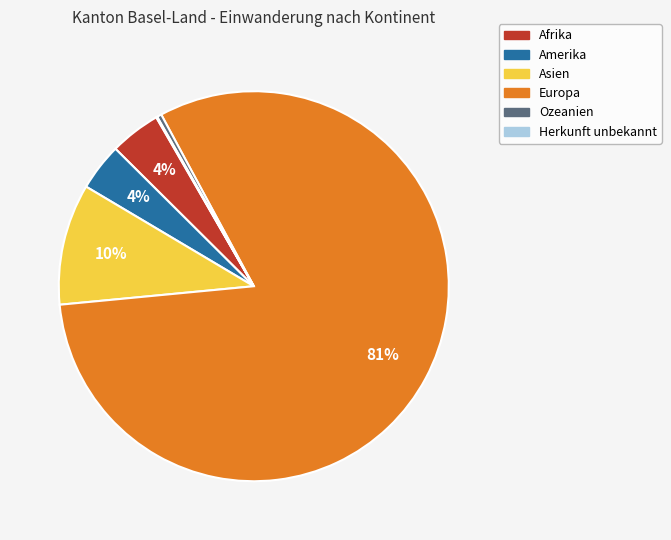

Between Ozeanien and Afrika, which is larger?

Afrika